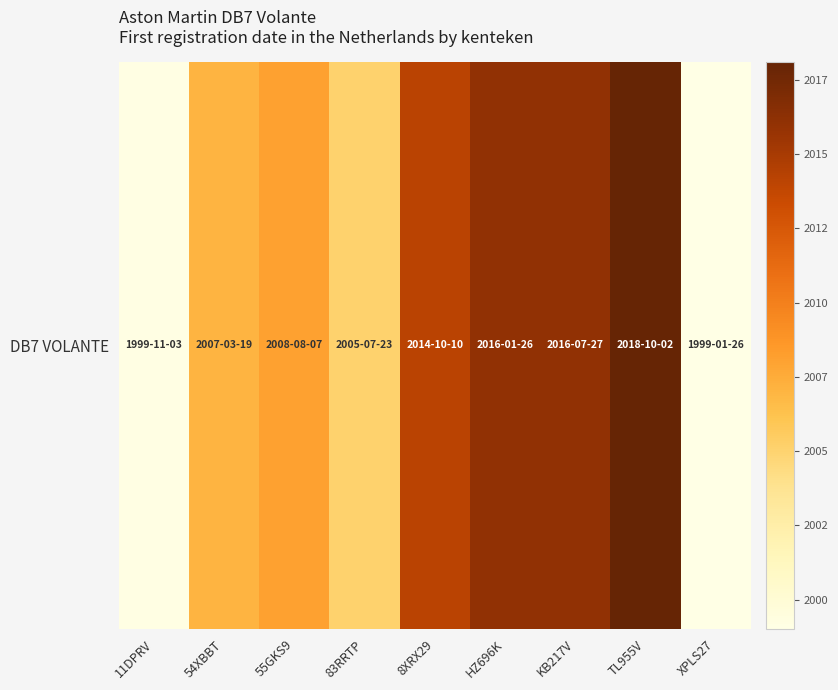

How many values are below 20080807?

4